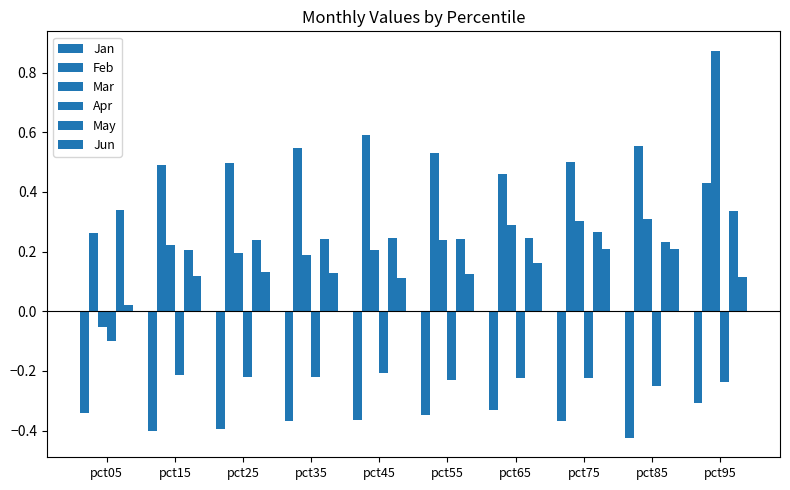

Reading left to right, list all the values displayed in this chart.

Jan: pct05=-0.3	pct15=-0.4	pct25=-0.4	pct35=-0.4	pct45=-0.4	pct55=-0.3	pct65=-0.3	pct75=-0.4	pct85=-0.4	pct95=-0.3
Feb: pct05=0.3	pct15=0.5	pct25=0.5	pct35=0.5	pct45=0.6	pct55=0.5	pct65=0.5	pct75=0.5	pct85=0.6	pct95=0.4
Mar: pct05=-0.1	pct15=0.2	pct25=0.2	pct35=0.2	pct45=0.2	pct55=0.2	pct65=0.3	pct75=0.3	pct85=0.3	pct95=0.9
Apr: pct05=-0.1	pct15=-0.2	pct25=-0.2	pct35=-0.2	pct45=-0.2	pct55=-0.2	pct65=-0.2	pct75=-0.2	pct85=-0.2	pct95=-0.2
May: pct05=0.3	pct15=0.2	pct25=0.2	pct35=0.2	pct45=0.2	pct55=0.2	pct65=0.2	pct75=0.3	pct85=0.2	pct95=0.3
Jun: pct05=0.0	pct15=0.1	pct25=0.1	pct35=0.1	pct45=0.1	pct55=0.1	pct65=0.2	pct75=0.2	pct85=0.2	pct95=0.1